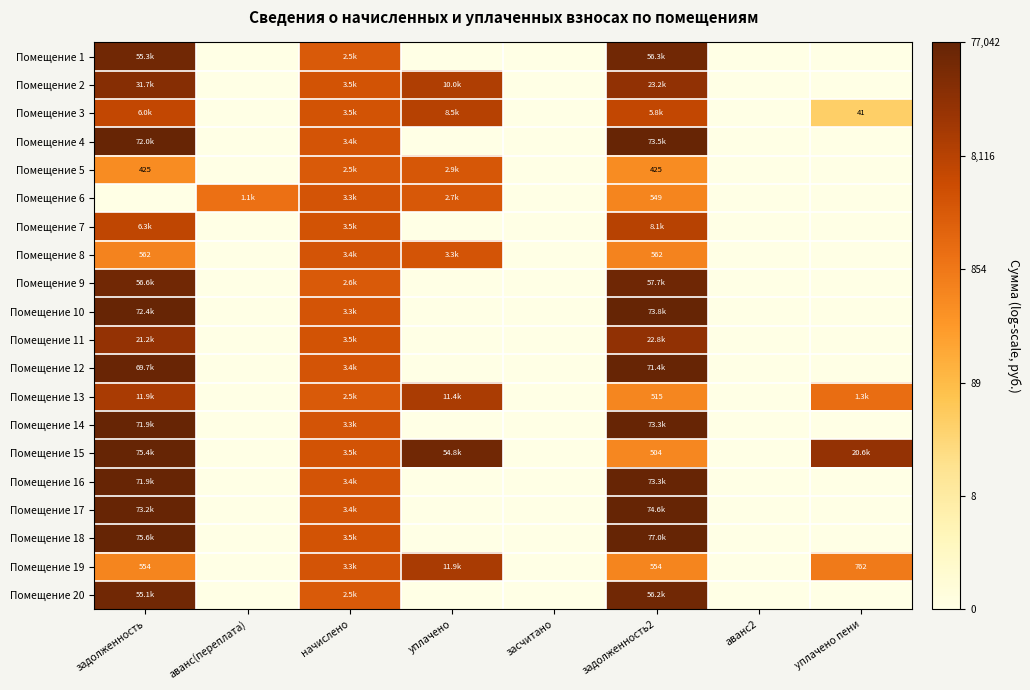

Between аванс(переплата) and засчитано, which series saw the biggest shift?

Помещение 6